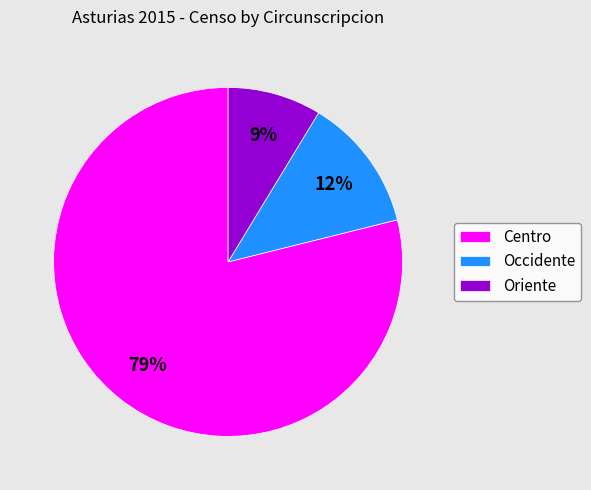

Combined, do Occidente and Centro account for over 50%?

Yes